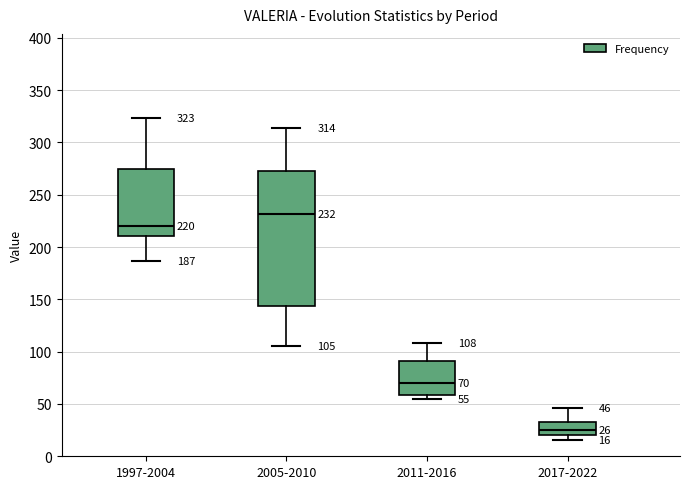

Which box has the highest median line?

2005-2010